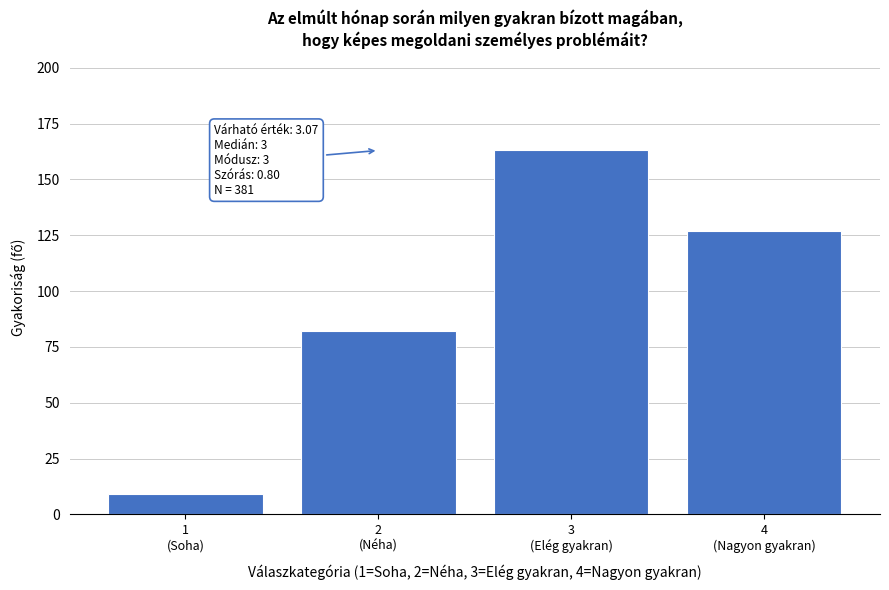

Reading left to right, transcribe all the data shown in this chart.

9	82	163	127